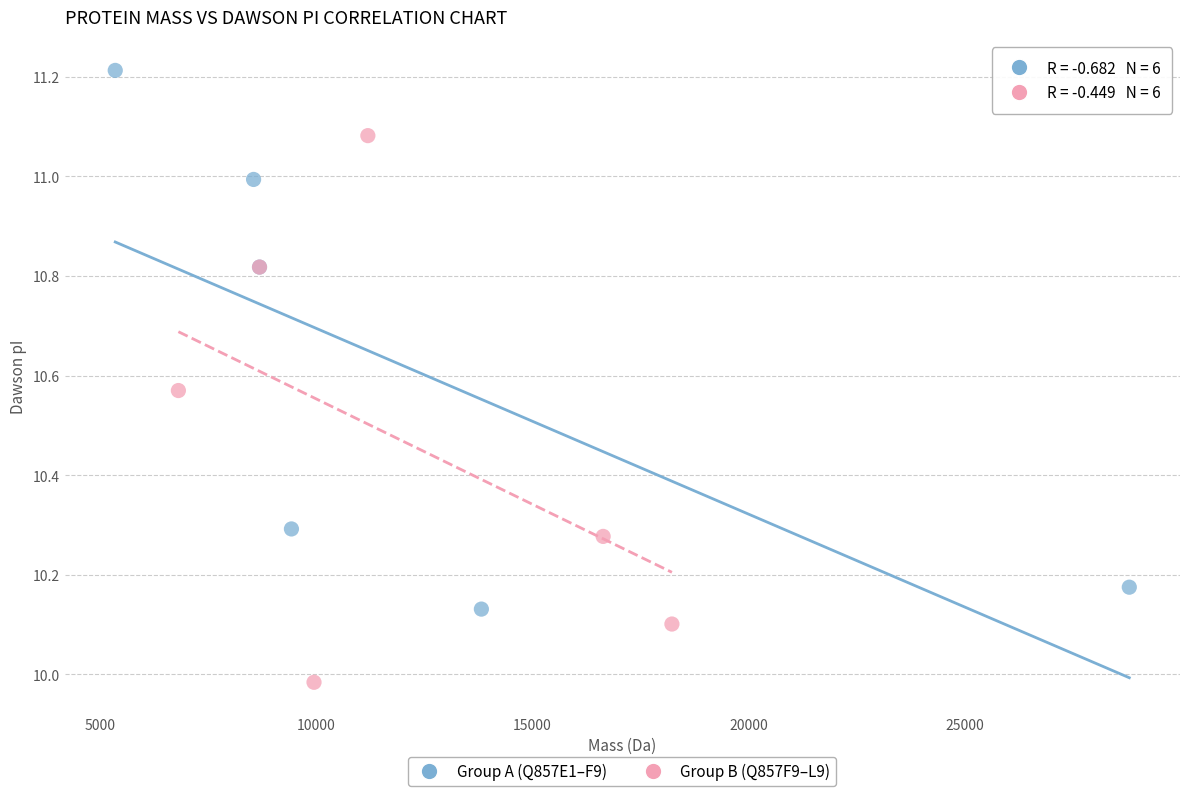

Which series contains the lowest Y value?

Group B (Q857F9–L9)